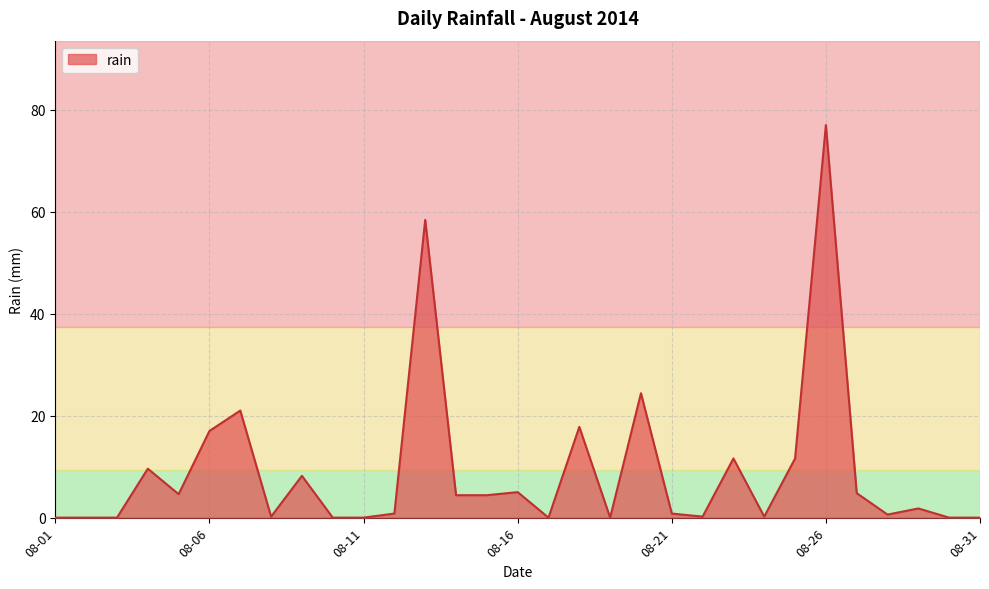

What is the greatest value displayed?

77.0